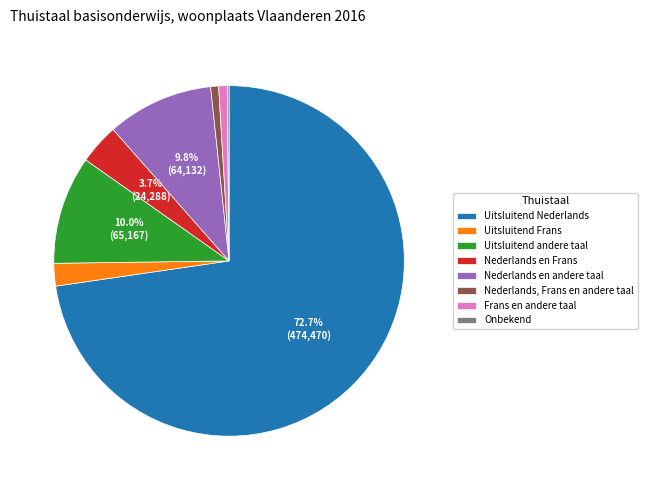

How much of the chart is everything except Nederlands en andere taal?

90.2%